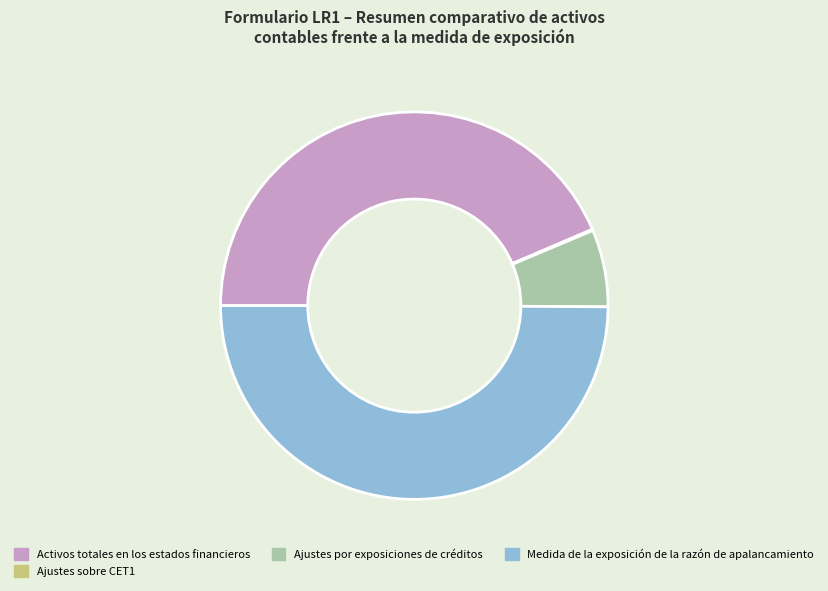

Is the sum of Ajustes por exposiciones de créditos and Medida de la exposición de la razón de apalancamiento greater than half?

Yes